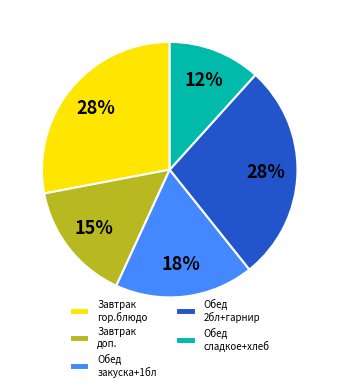

Is there any slice that represents more than half of the pie?

No